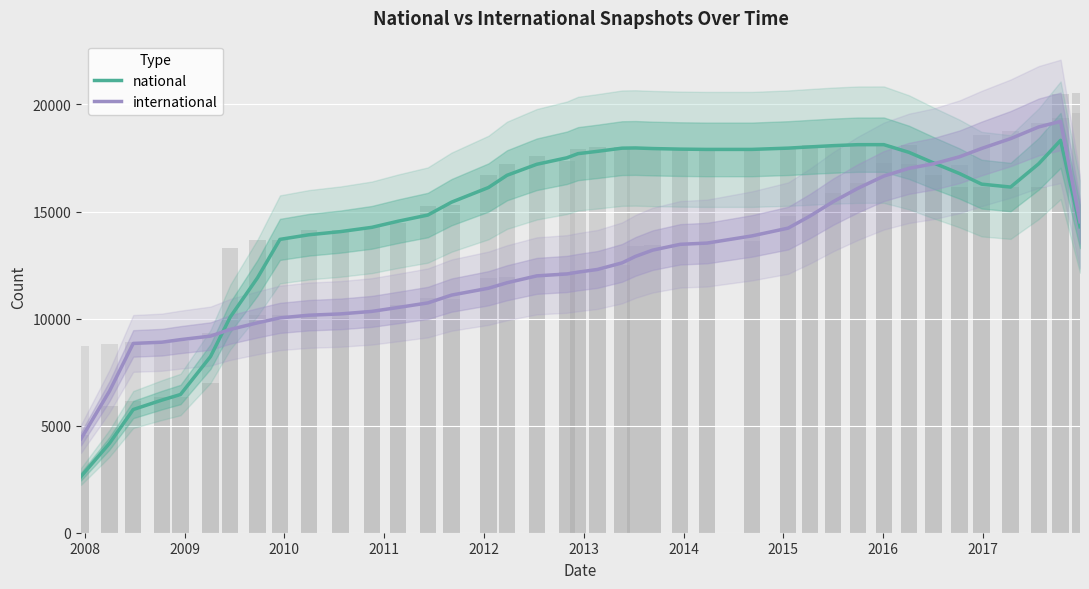

Reading left to right, list all the values displayed in this chart.

national: 2628.0	4171.5	5753.2	6193.8	6454.0	8229.5	10070.5	11908.8	13699.0	13914.5	14062.5	14260.8	14546.5	14834.5	15437.0	16120.0	16692.2	17206.2	17509.0	17703.0	17810.0	17959.0	17968.5	17940.8	17914.0	17900.5	17901.0	17960.8	18018.2	18076.5	18121.8	18123.2	17764.0	17269.5	16774.0	16278.2	16143.0	17231.8	18325.2	14289.5
international: 4387.2	6608.8	8839.5	8897.5	9017.2	9182.8	9493.0	9802.2	10033.5	10157.5	10219.0	10335.8	10518.2	10731.0	11097.2	11416.8	11673.2	11995.0	12083.8	12170.0	12294.2	12601.5	12903.2	13196.2	13469.0	13526.2	13860.5	14225.0	14790.5	15463.0	16082.8	16655.5	17017.5	17228.8	17555.8	17945.0	18404.8	18950.0	19209.2	14520.8